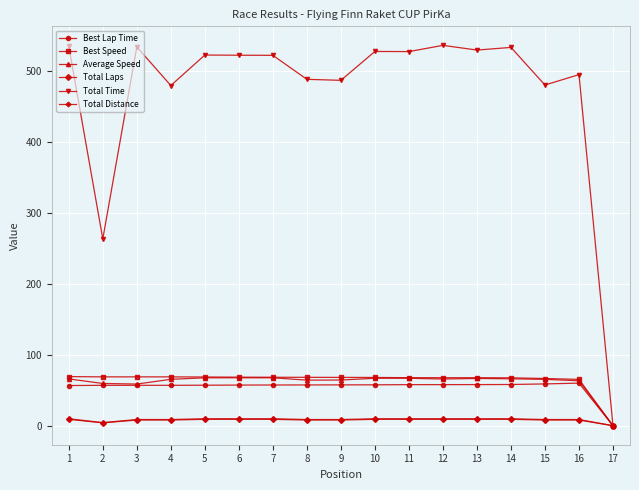

What value does the Best Lap Time series have at 7?

57.4